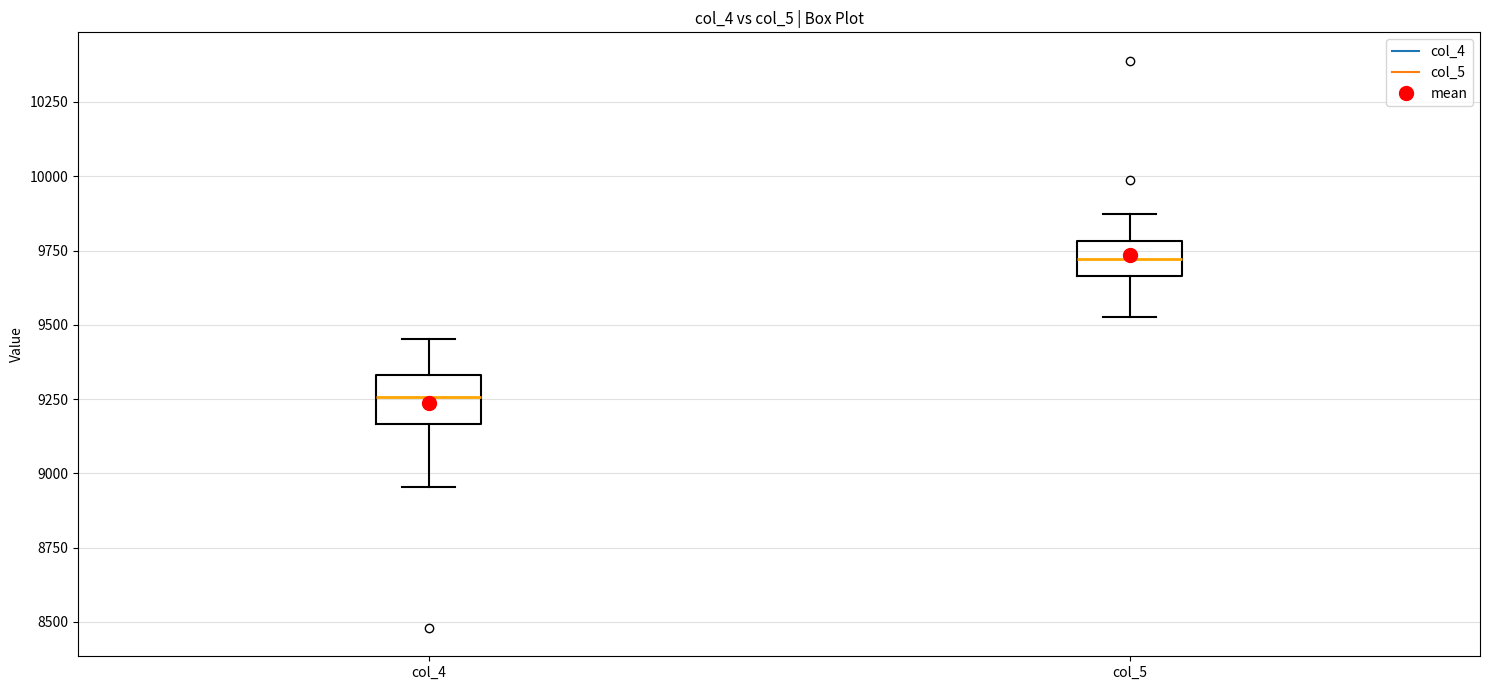

Which box has the highest median line?

col_5